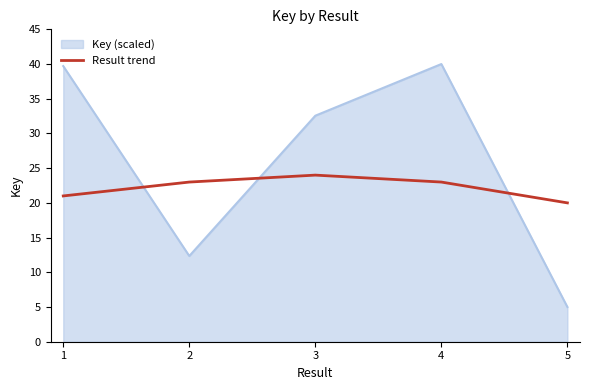

What is the minimum value for Key (scaled)?

5.0